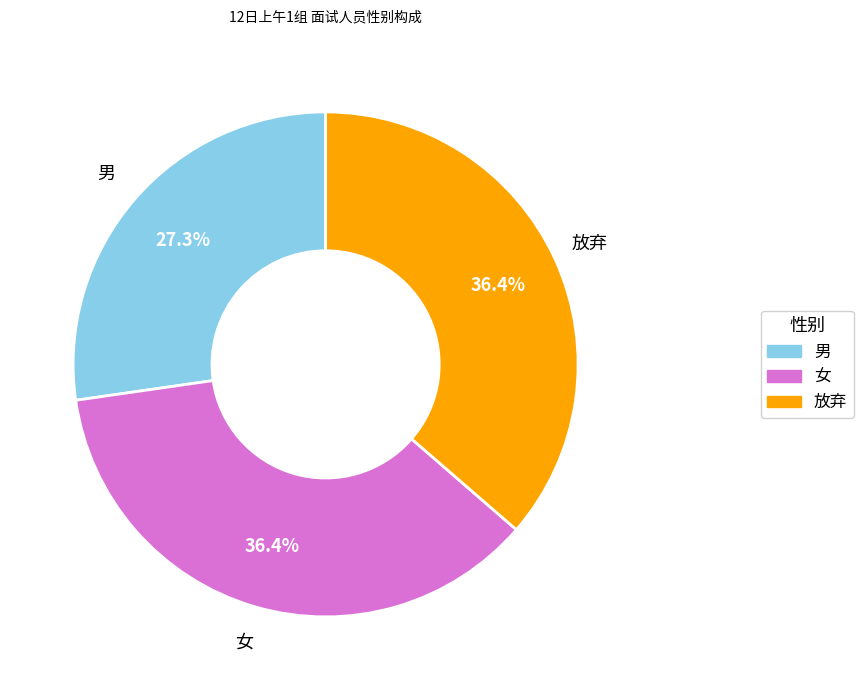

Is it true that 男 is 38% of the pie?

False